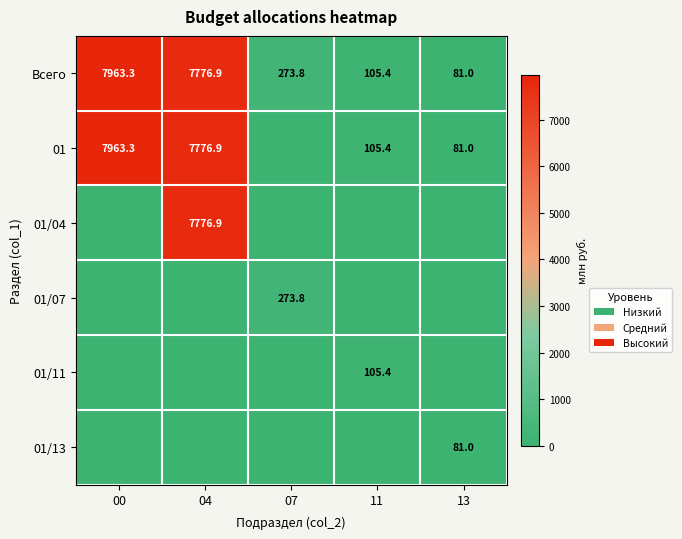

Rank the categories by Всего value from lowest to highest.

13, 11, 07, 04, 00